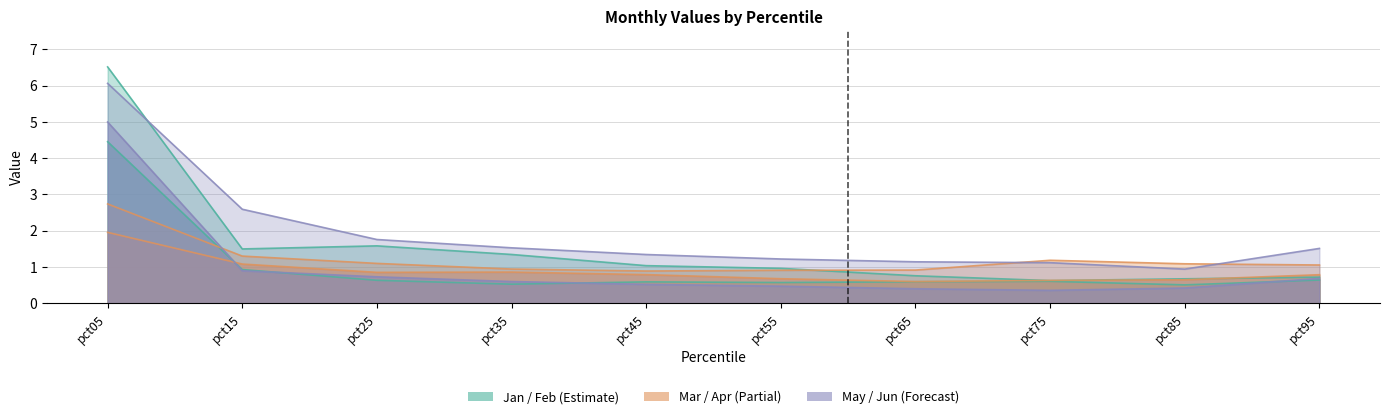

At which label does May reach its peak?

pct05